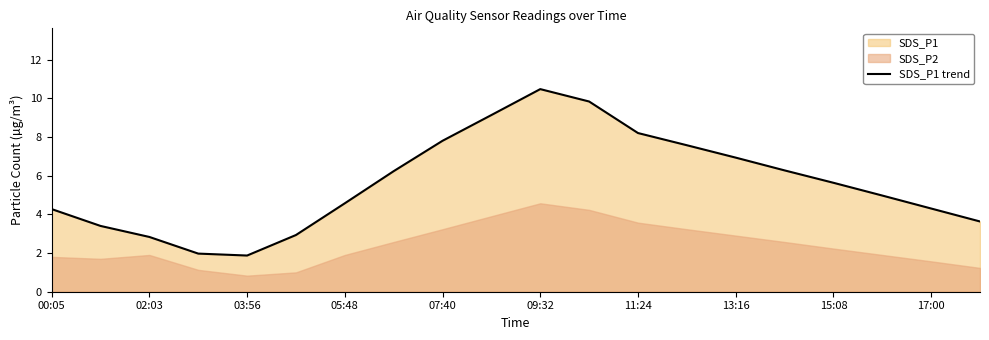

What is the maximum value for SDS_P1 trend?

10.5